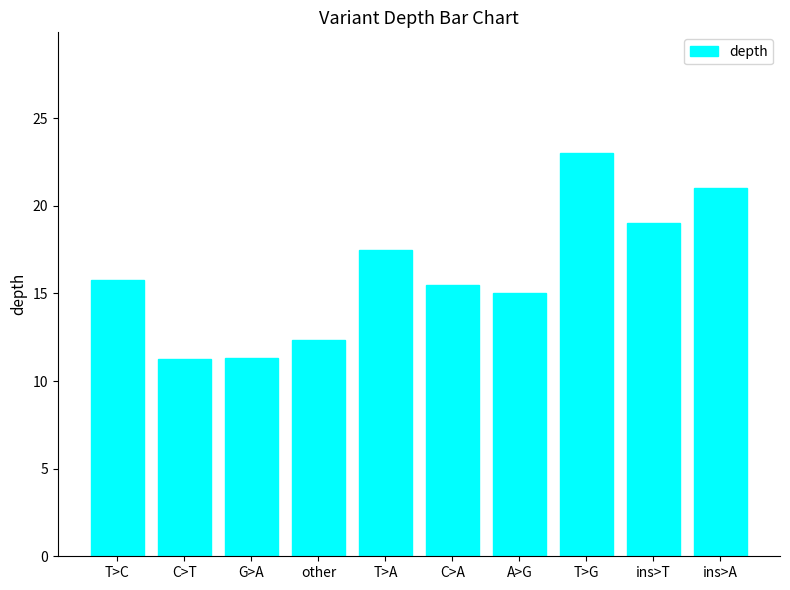

How many bars are there in total?

10